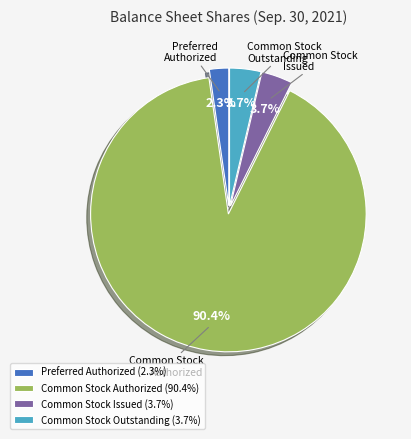

Approximately how many times larger is the value at Common Stock Outstanding (3.7%) compared to Common Stock Issued (3.7%)?

1.0